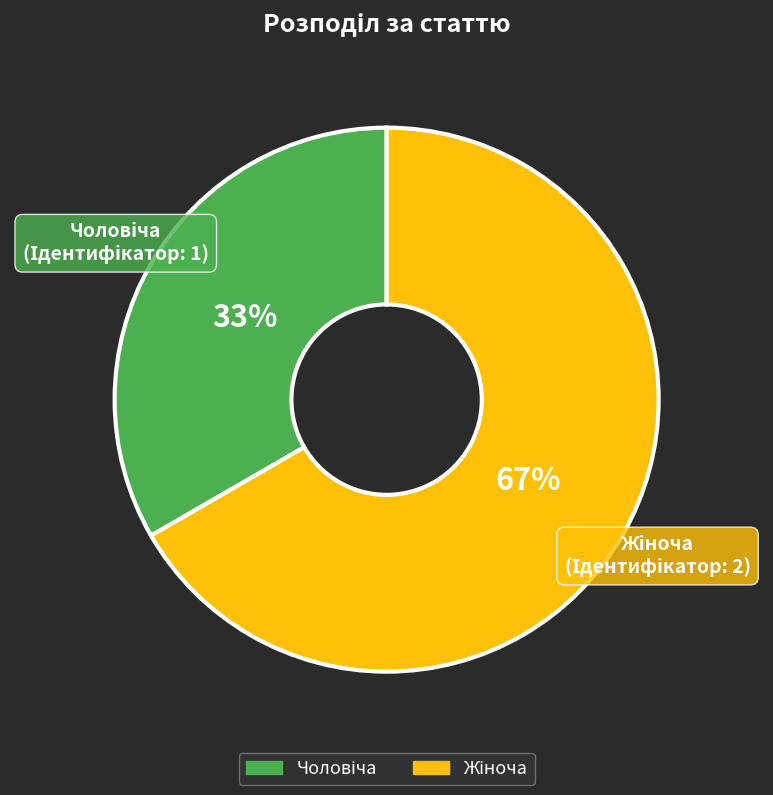

To the nearest percent, what is the average slice percentage?

50%